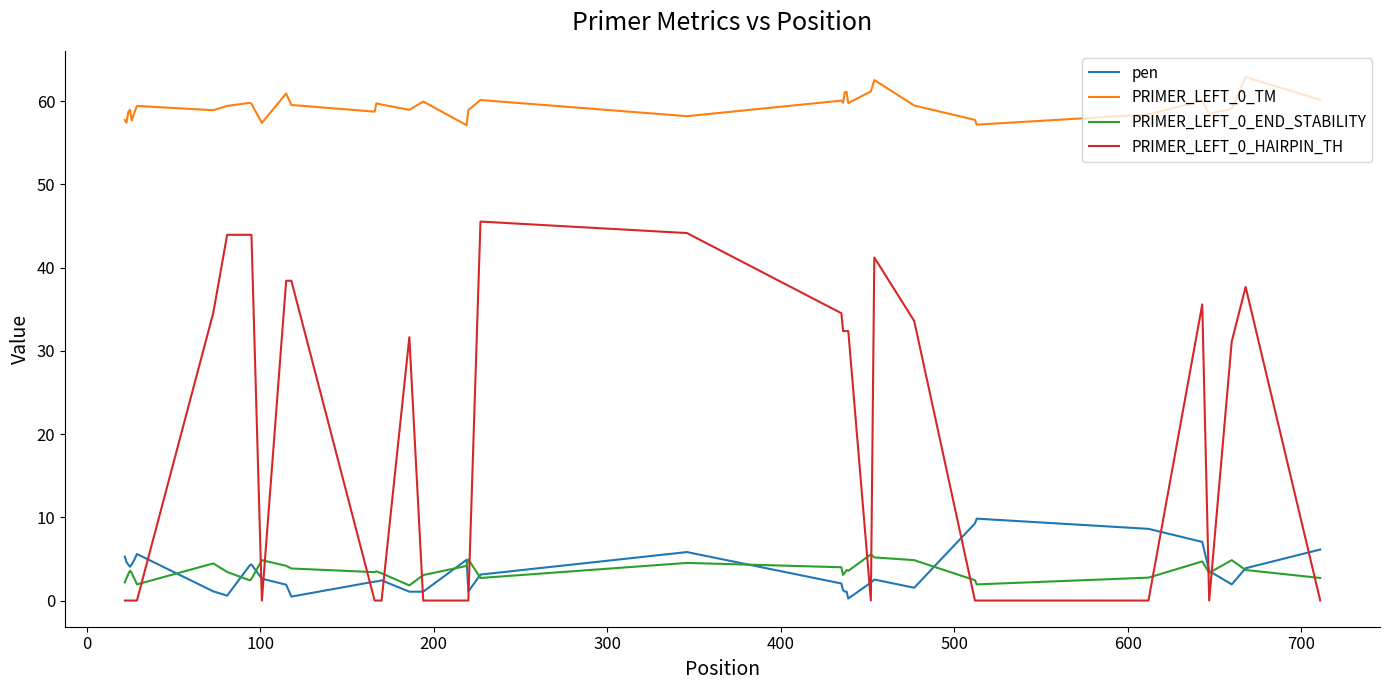

True or false: PRIMER_LEFT_0_END_STABILITY and PRIMER_LEFT_0_TM cross at least once.

False